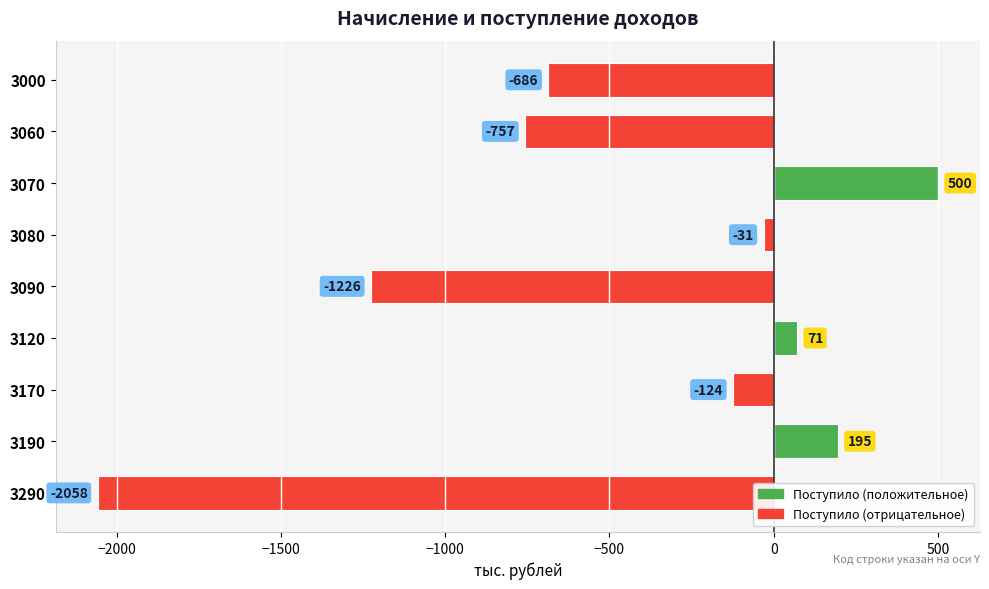

Count the number of values greater than -124.

4